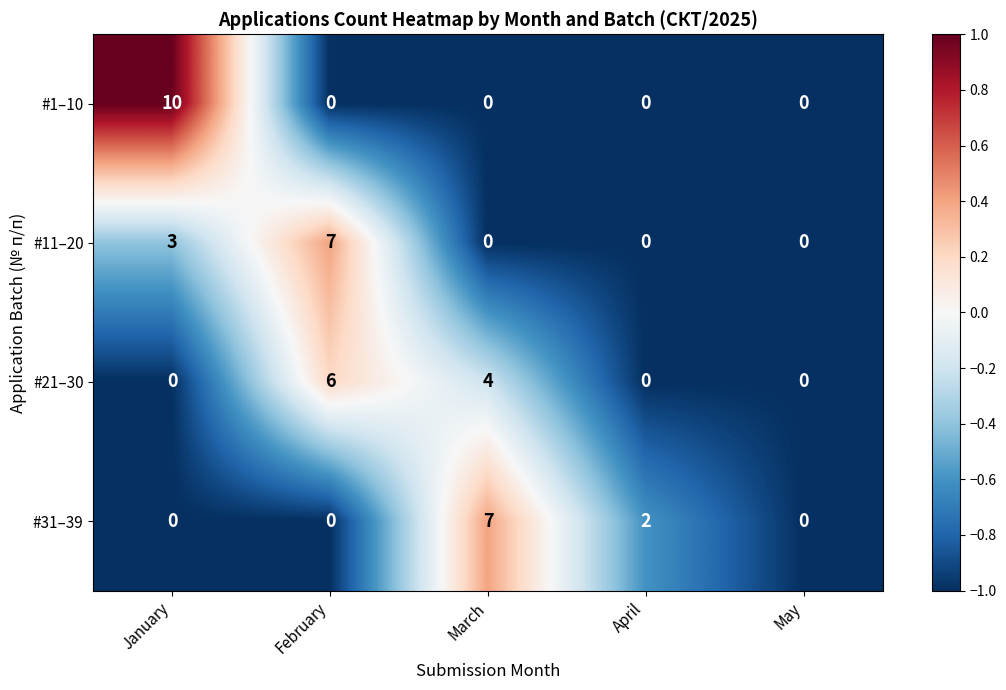

Which series has the widest spread of values?

#1–10